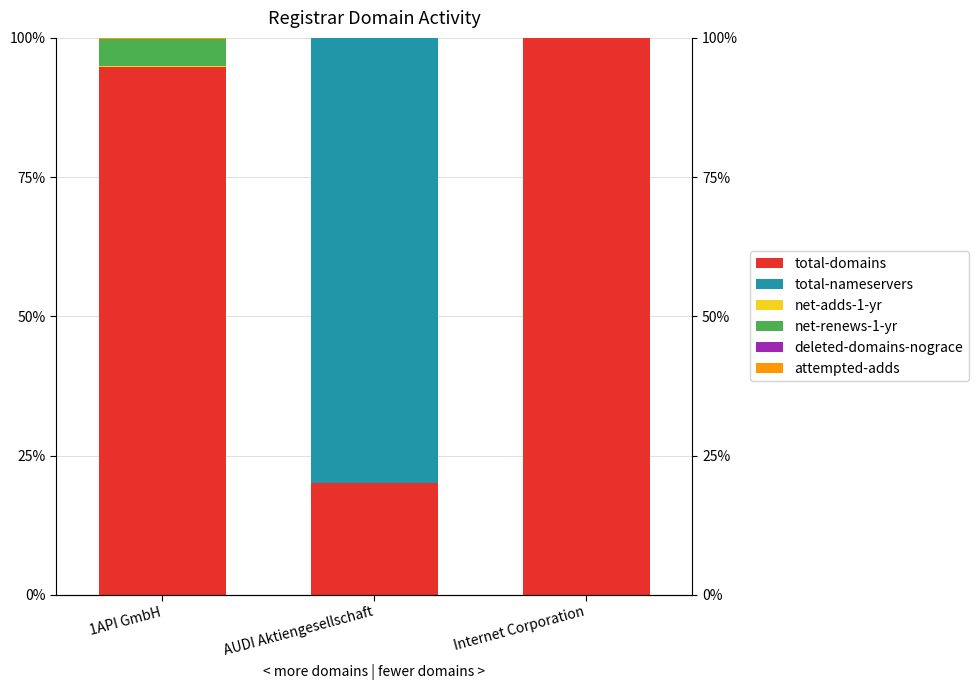

The value of attempted-adds at 1API GmbH is 0.1. True or false?

False